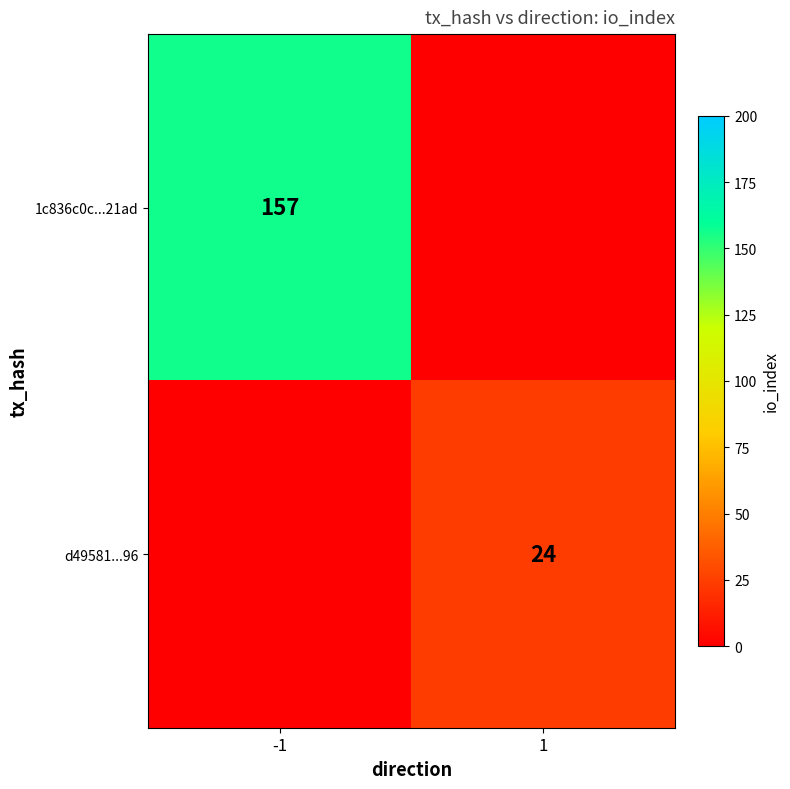

Is it true that 1c836c0c...21ad equals 38 at -1?

False